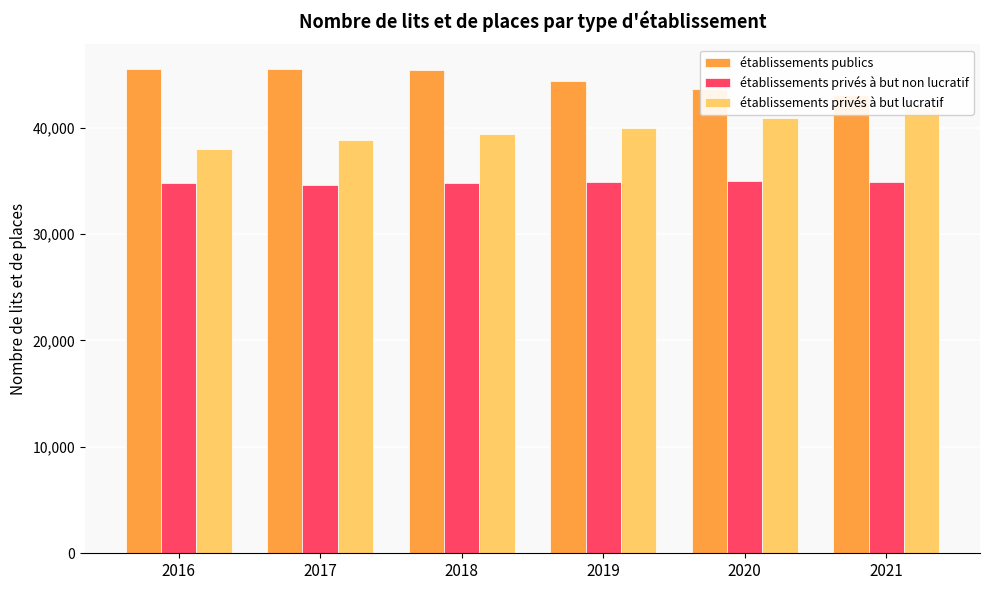

True or false: établissements privés à but lucratif has a value of 61223 at 2019.

False